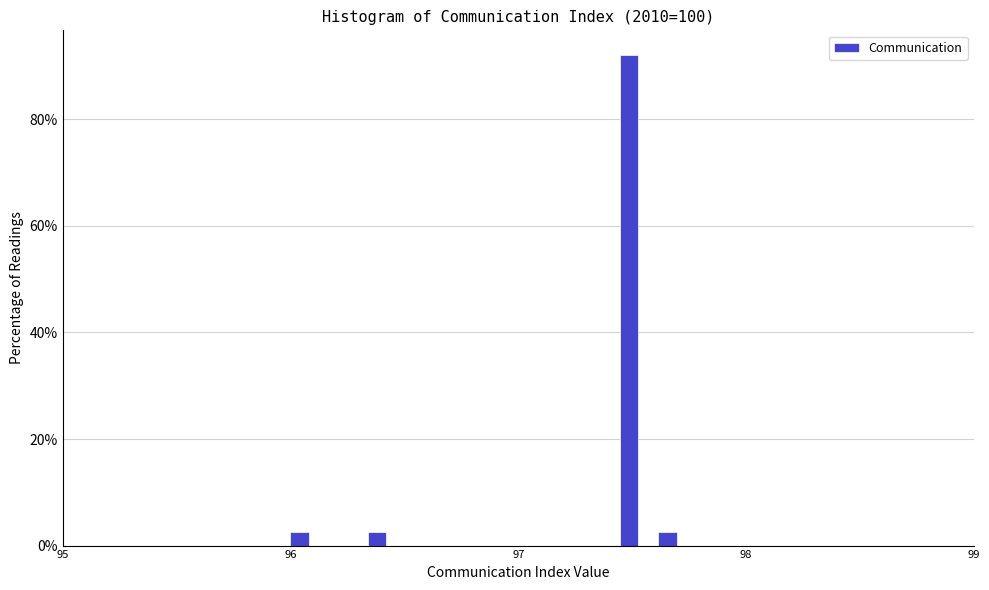

Read against the x-axis, roughly where is the centre of the tallest bar?

97.5